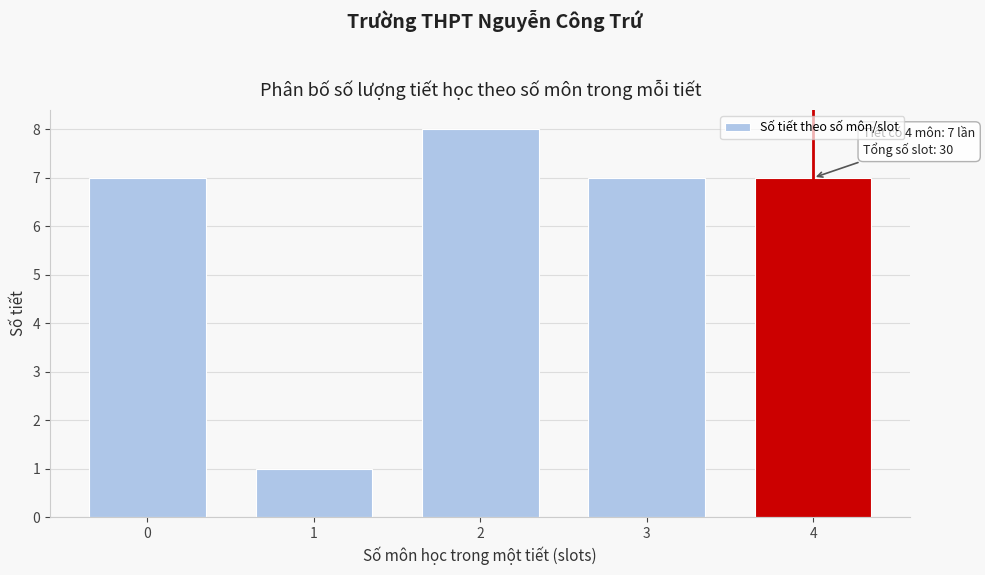

Reading left to right, transcribe all the data shown in this chart.

7	1	8	7	7